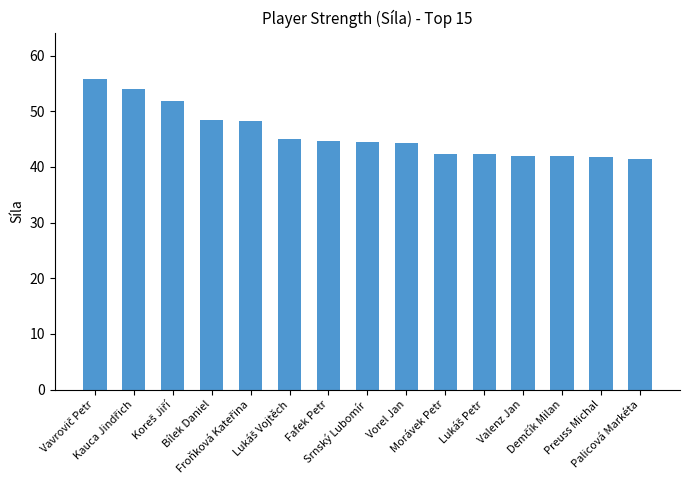

What is the maximum value shown in the chart?

55.8